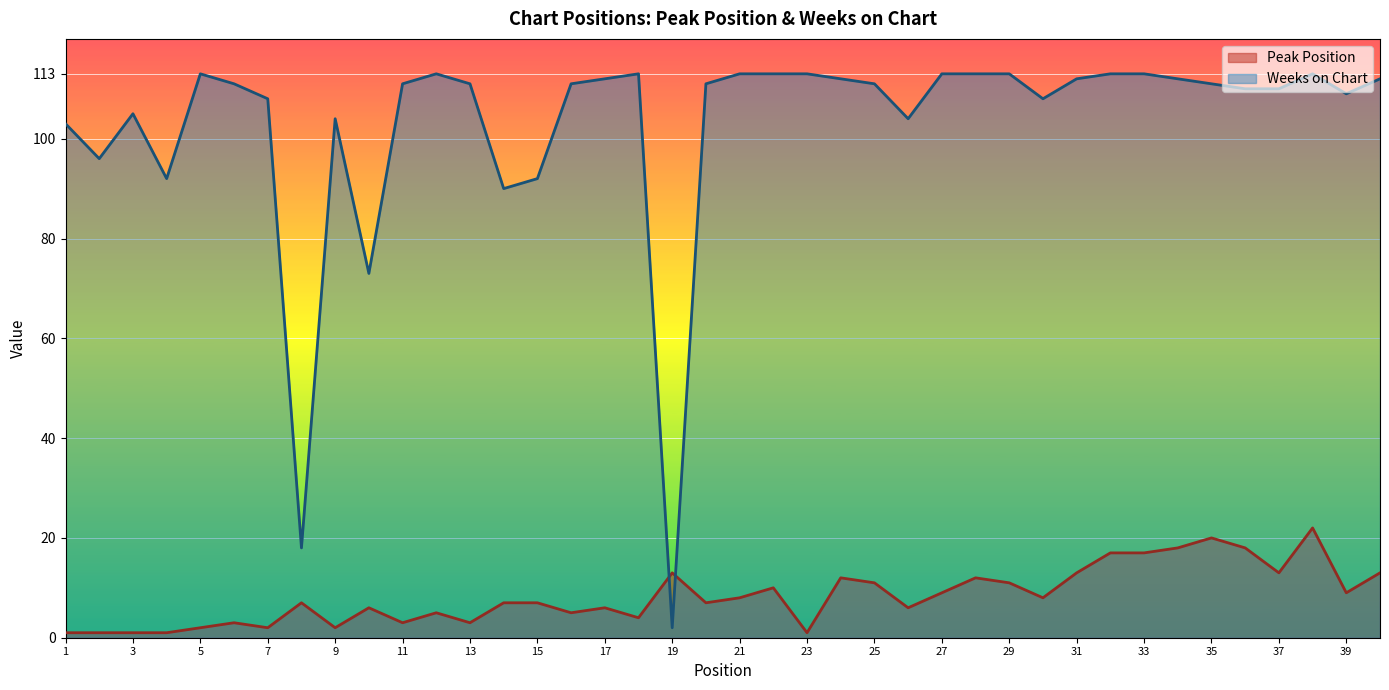

Where is the first local minimum for Weeks on Chart?

2